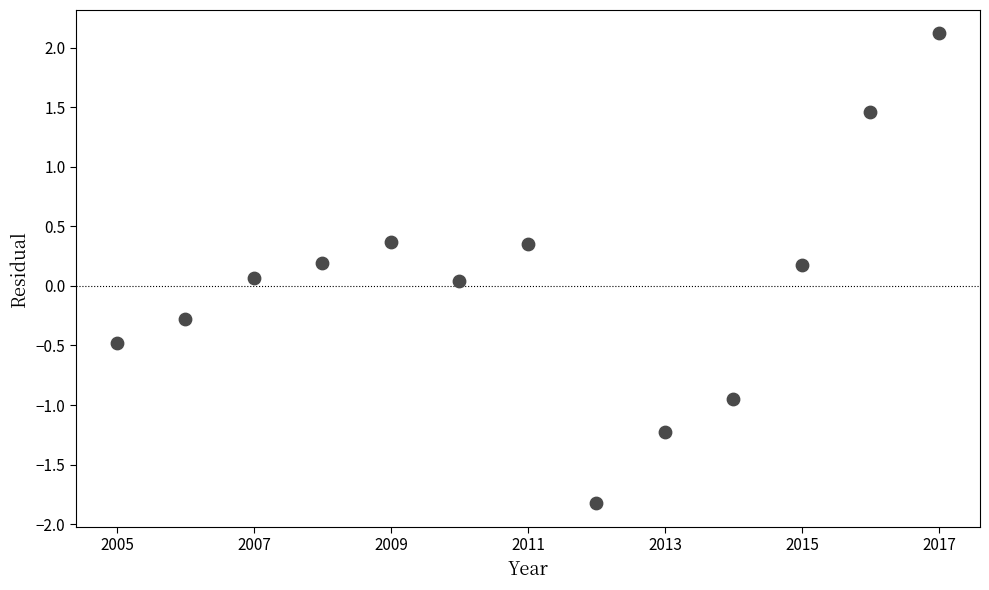

What is the range of Y values (max minus min)?

3.9